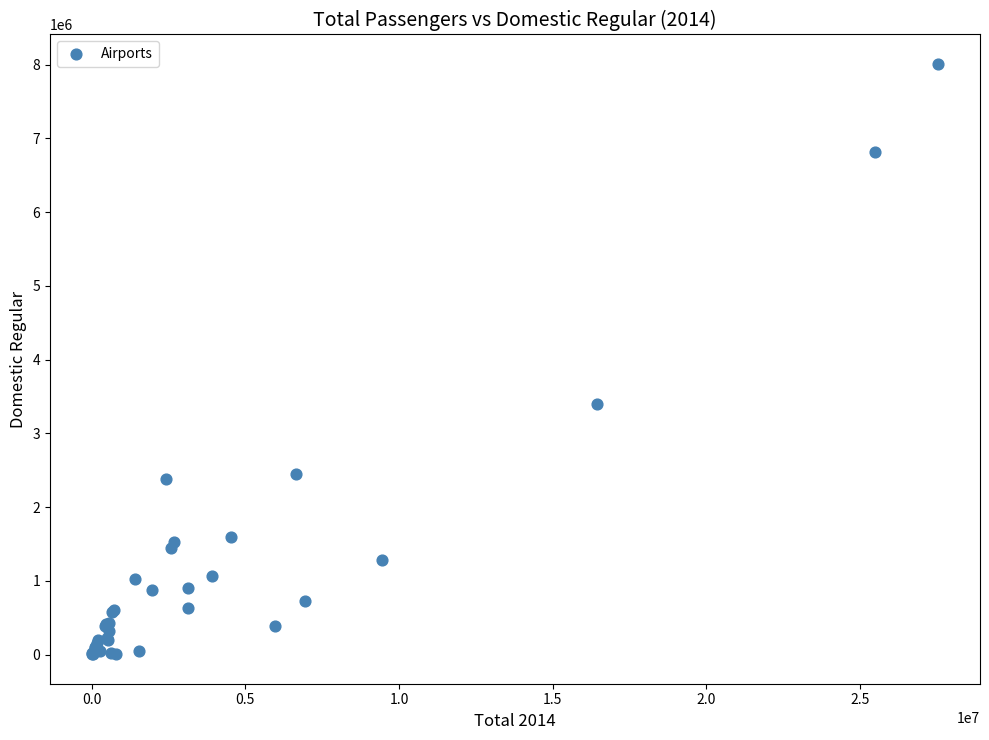

What Y value in the scatter plot is closest to 4006946?

3401475